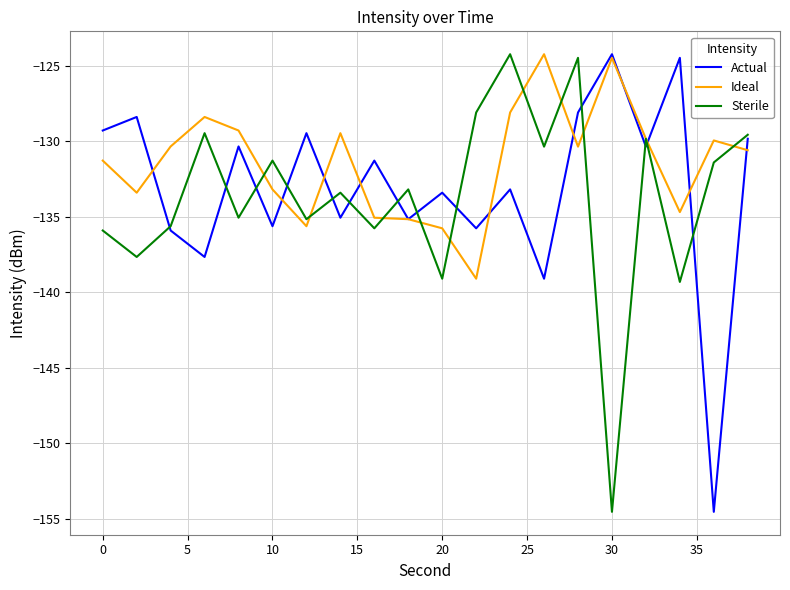

What is the minimum value shown in the chart?

-154.5